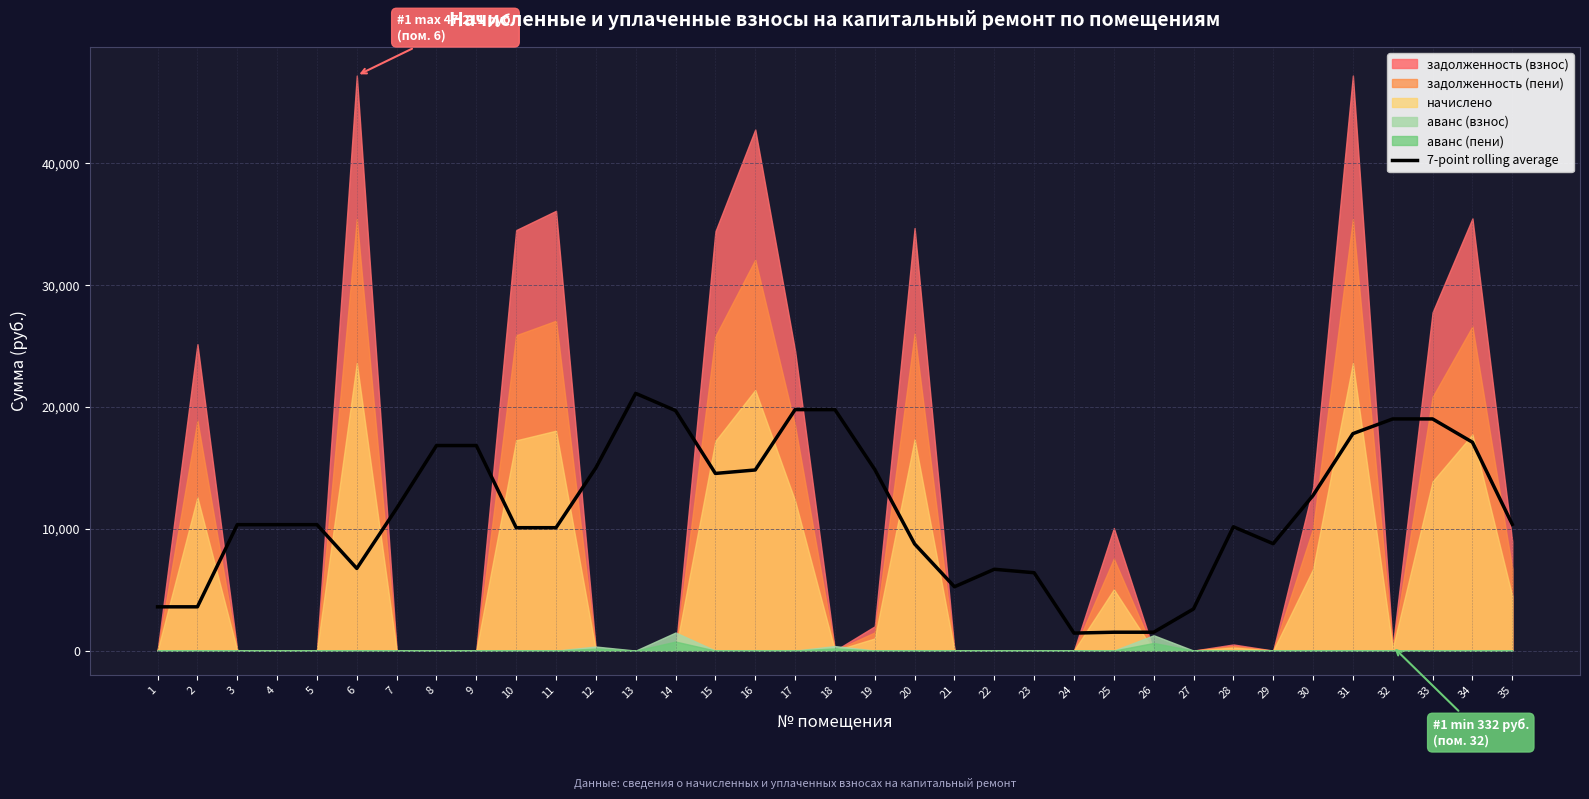

At which label is the value closest to 11277?

7